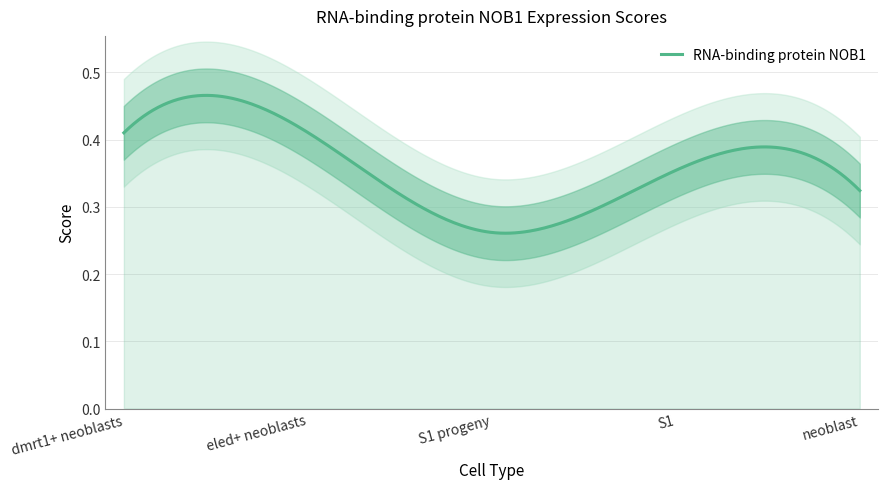

What is the smallest value displayed?

0.3